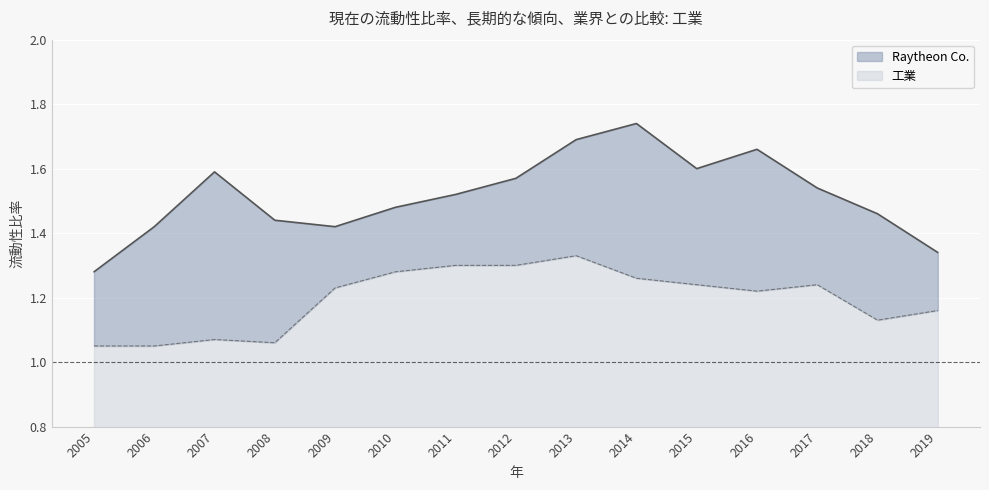

Reading left to right, what are all the values shown in this chart?

Raytheon Co.: 2005=1.3	2006=1.4	2007=1.6	2008=1.4	2009=1.4	2010=1.5	2011=1.5	2012=1.6	2013=1.7	2014=1.7	2015=1.6	2016=1.7	2017=1.5	2018=1.5	2019=1.3
工業: 2005=1.1	2006=1.1	2007=1.1	2008=1.1	2009=1.2	2010=1.3	2011=1.3	2012=1.3	2013=1.3	2014=1.3	2015=1.2	2016=1.2	2017=1.2	2018=1.1	2019=1.2